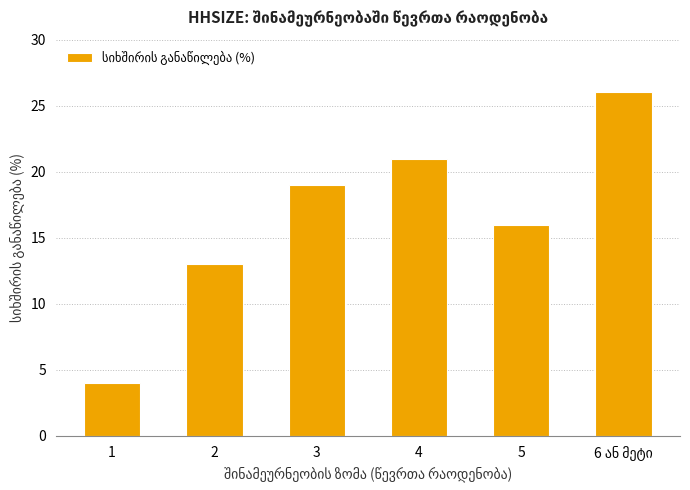

What is the difference between the maximum and second lowest values?

13